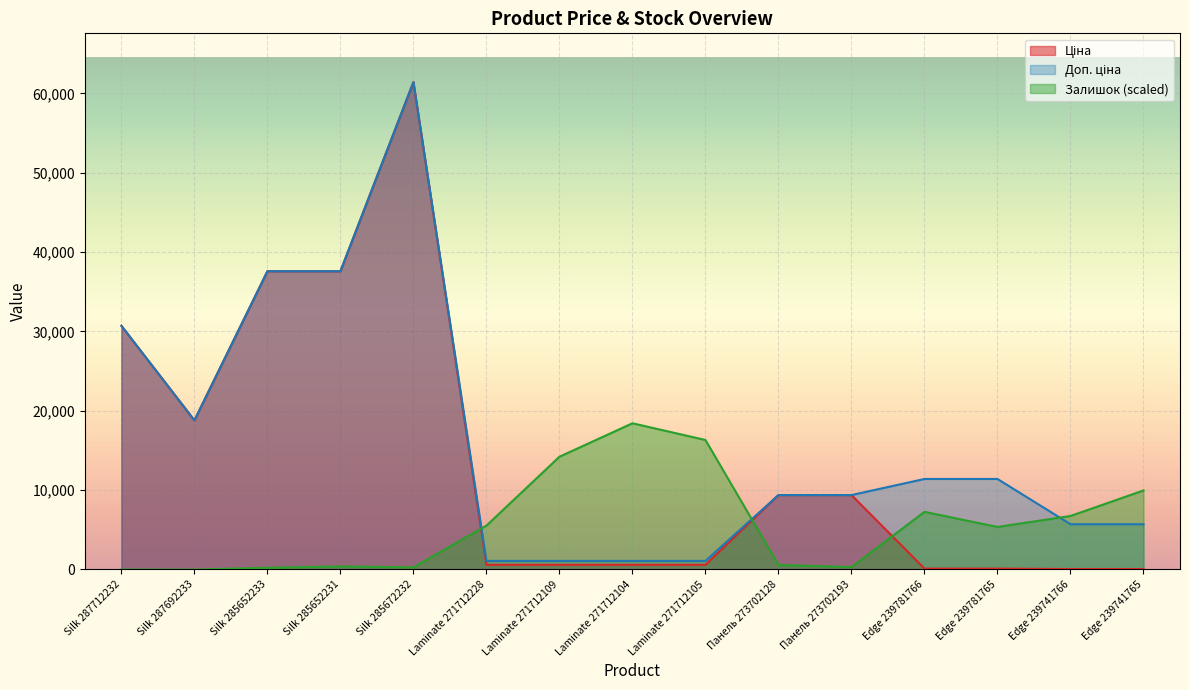

True or false: Доп. ціна has a value of 37593.6 at Silk 285652231.

True